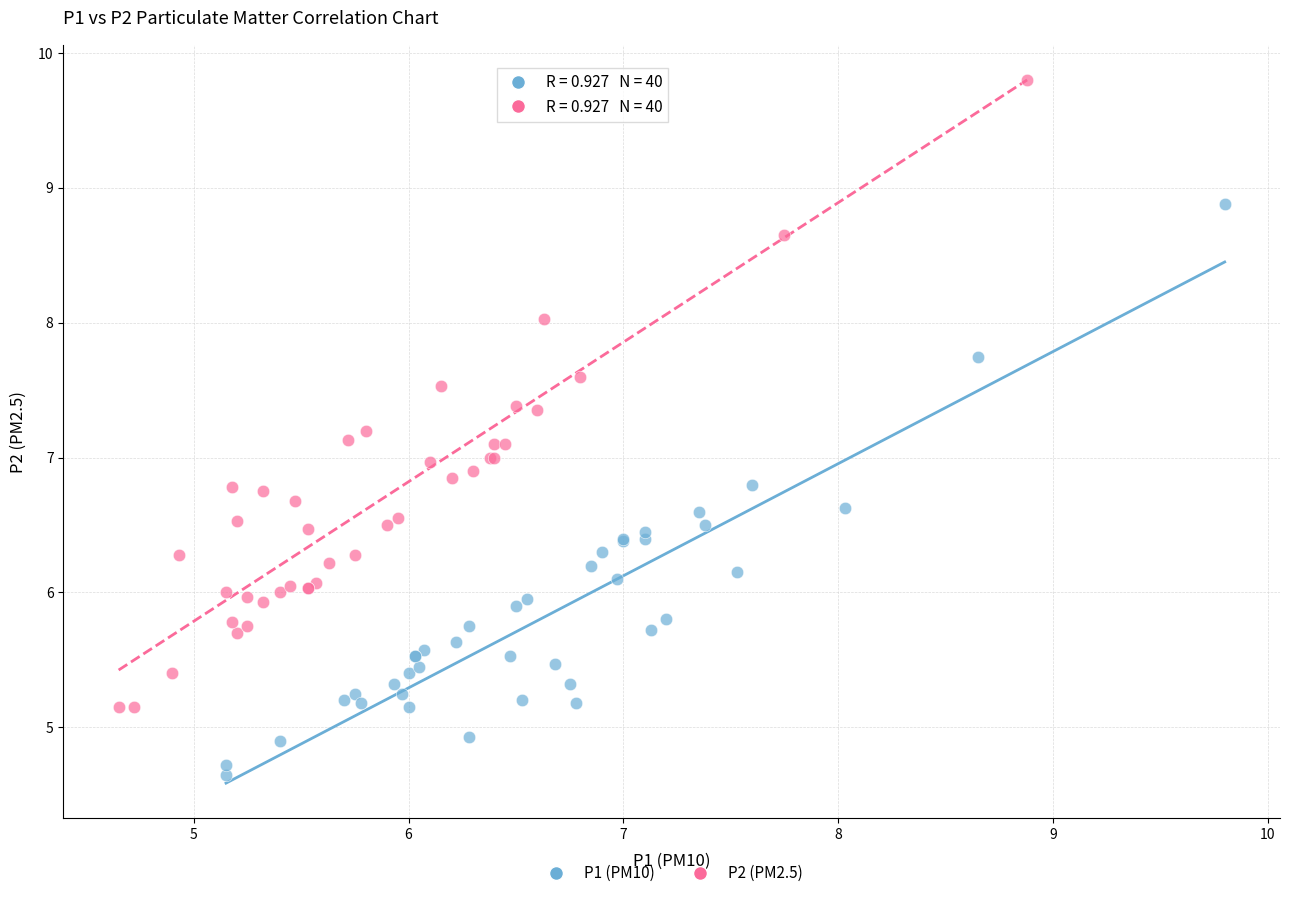

Which series reaches the maximum Y coordinate?

P2 (PM2.5)